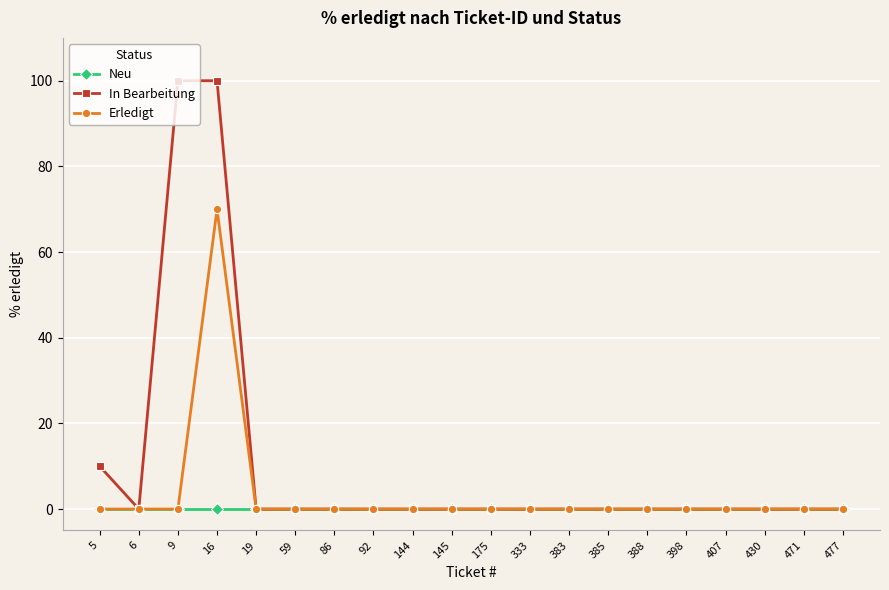

How many lines are shown in the chart?

3